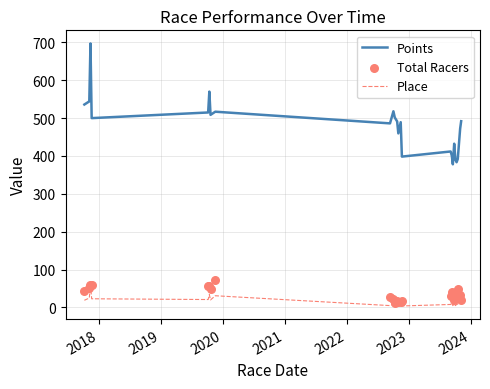

What are all the series names shown in the legend?

Points, Place, Total Racers